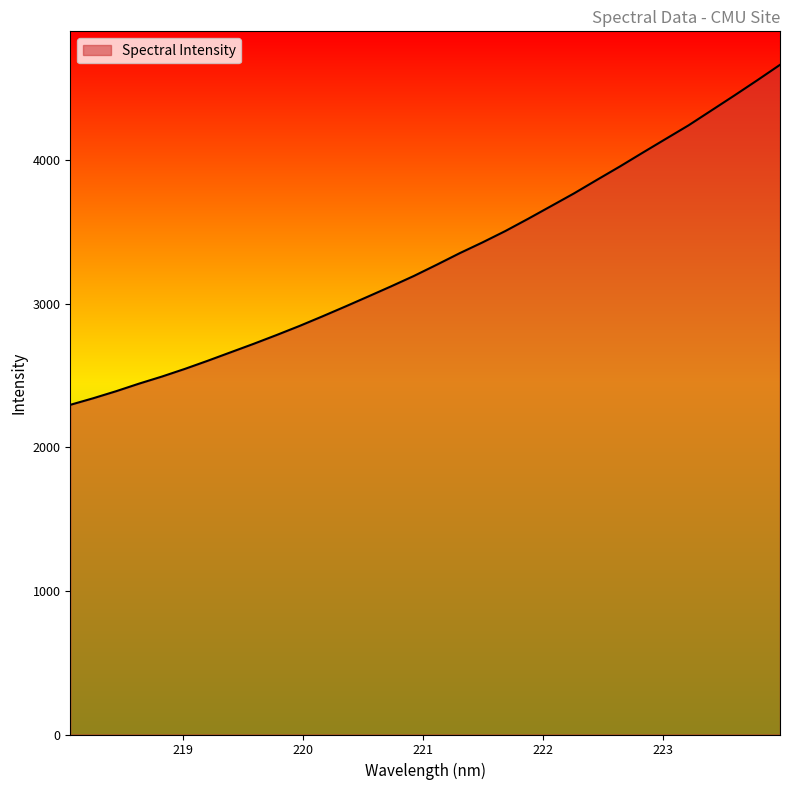

What is the maximum value shown in the chart?

4664.9